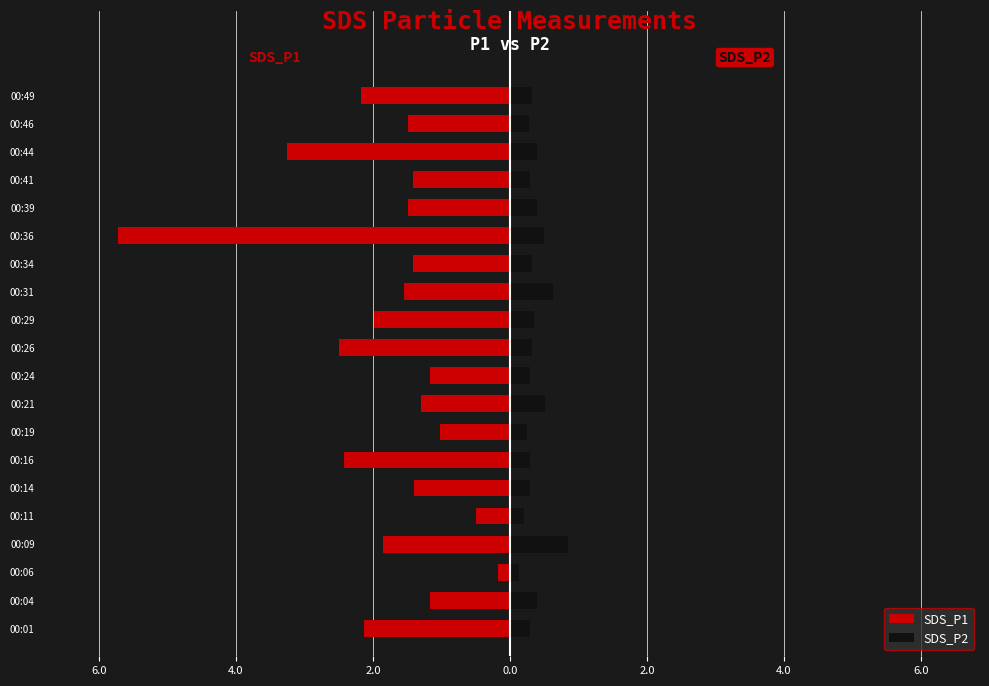

What is the difference between the maximum and minimum values in the SDS_P2 series?

0.7